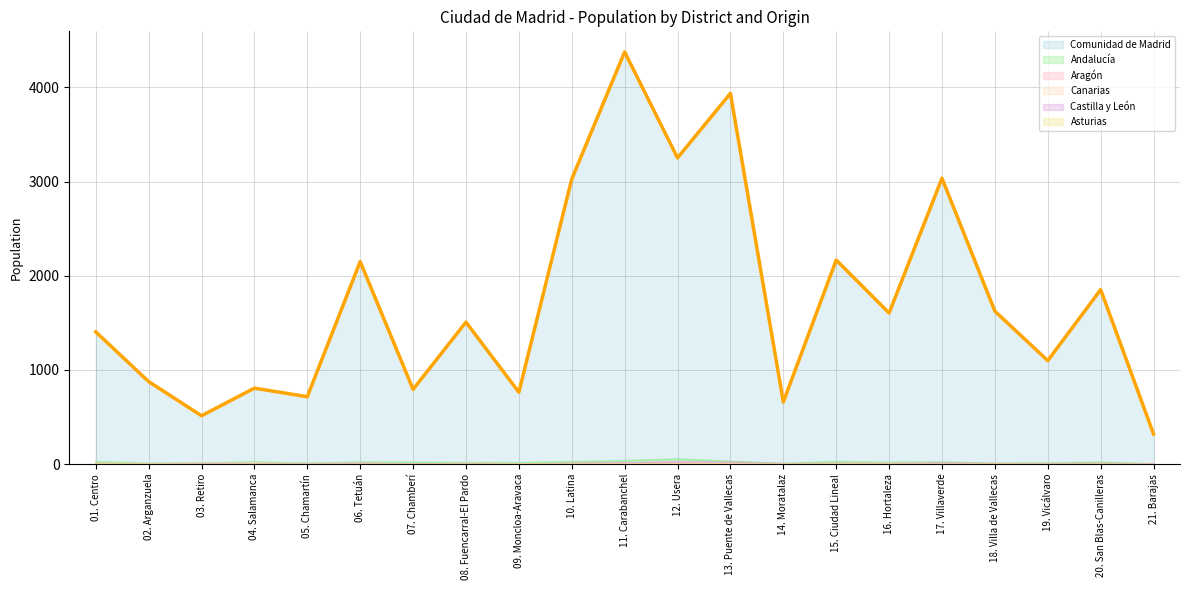

Rank the series by their maximum value, from lowest to highest.

Asturias, Aragón, Castilla y León, Canarias, Andalucía, Comunidad de Madrid